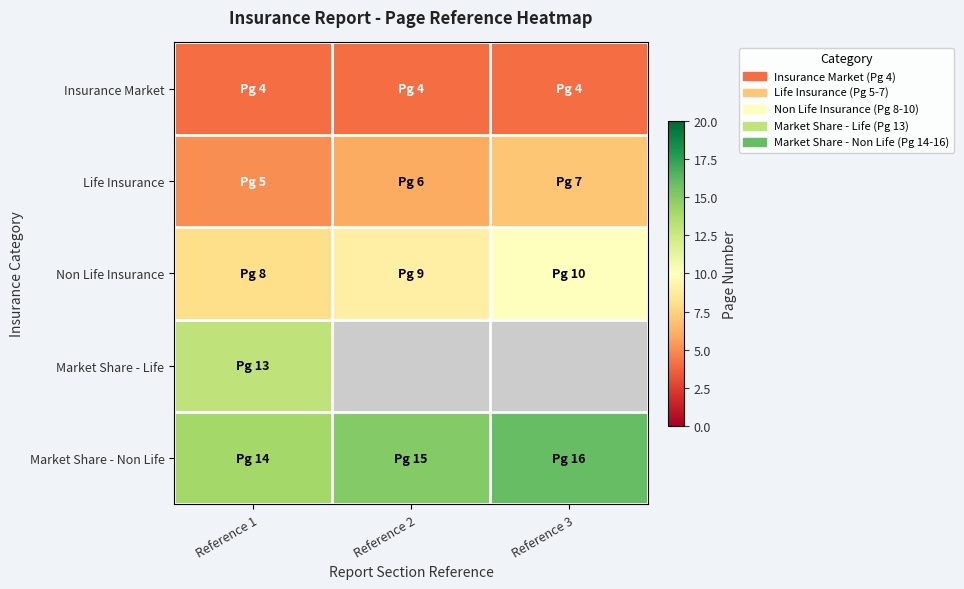

True or false: Market Share - Life has a value of 13.0 at Reference 1.

True